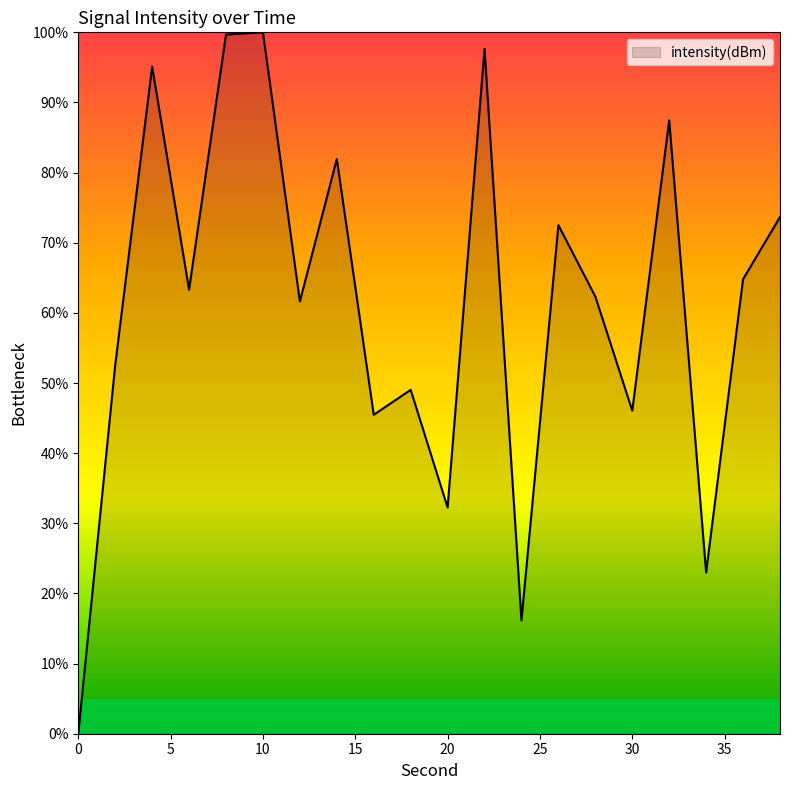

What is the greatest value displayed?

100.0